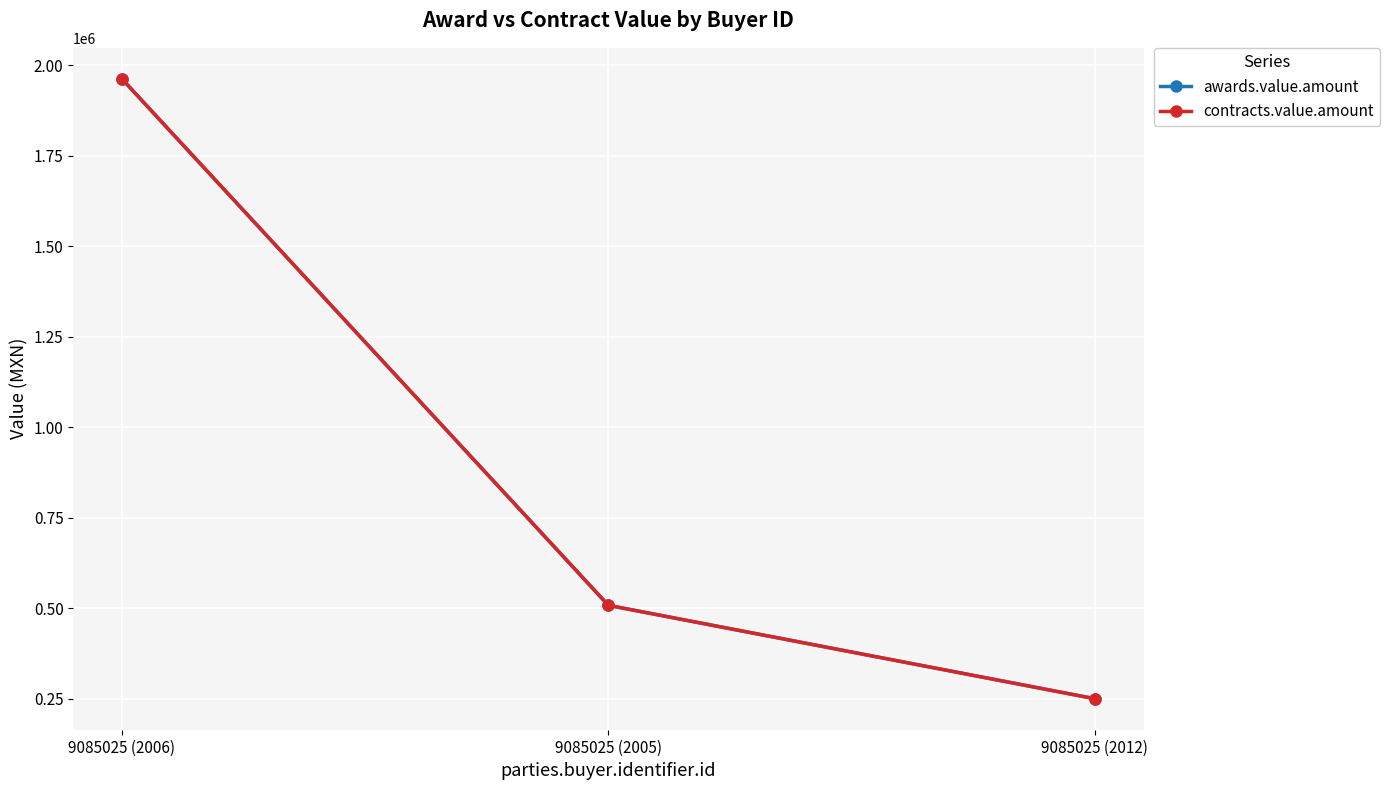

The value of contracts.value.amount at 9085025 (2006) is 631069.2. True or false?

False